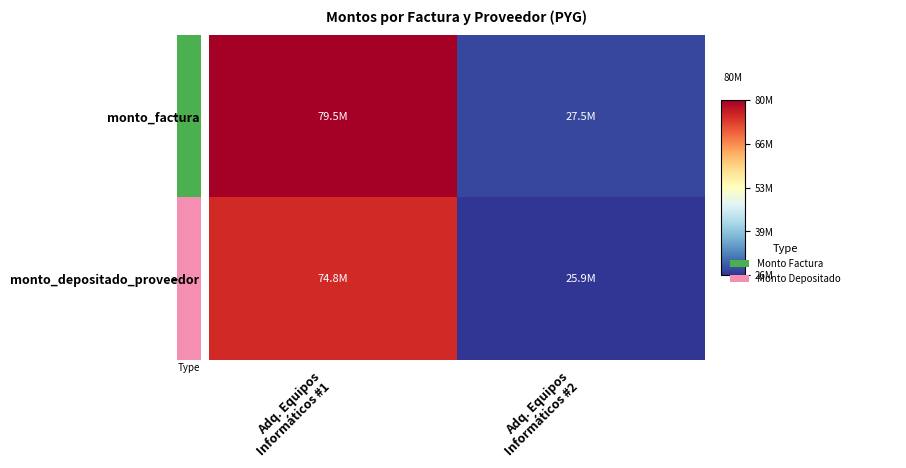

At Adq. Equipos Informáticos #2, list the series in order from largest to smallest.

monto_factura, monto_depositado_proveedor